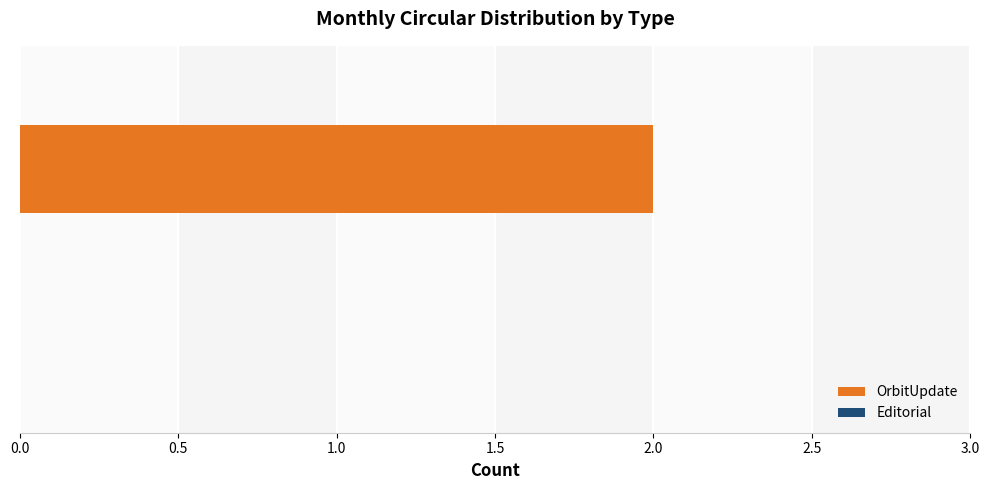

Which series has the largest total across all categories?

OrbitUpdate